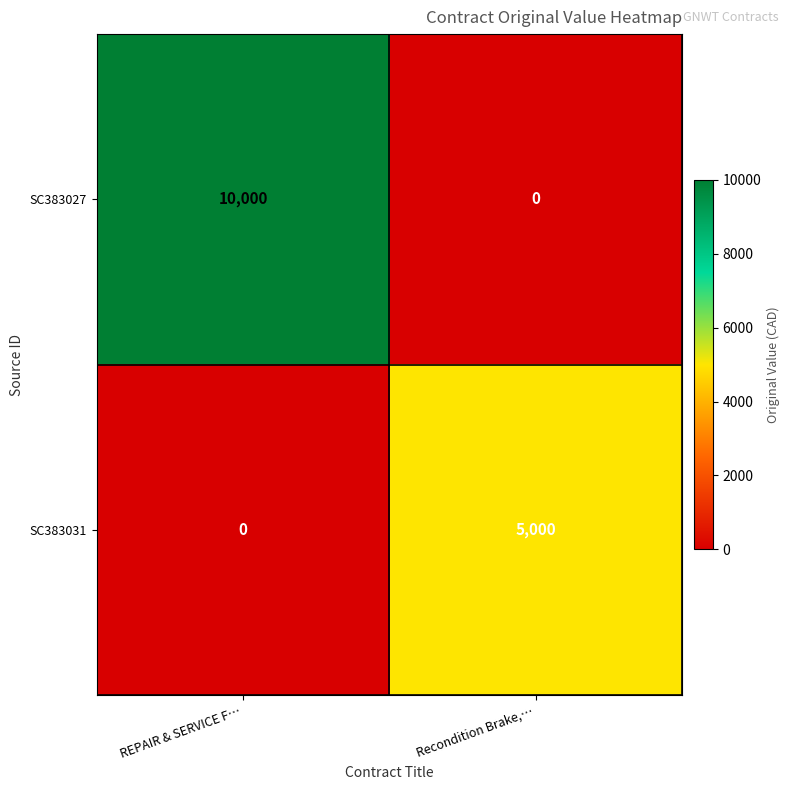

What is the average value of the SC383027 series?

5000